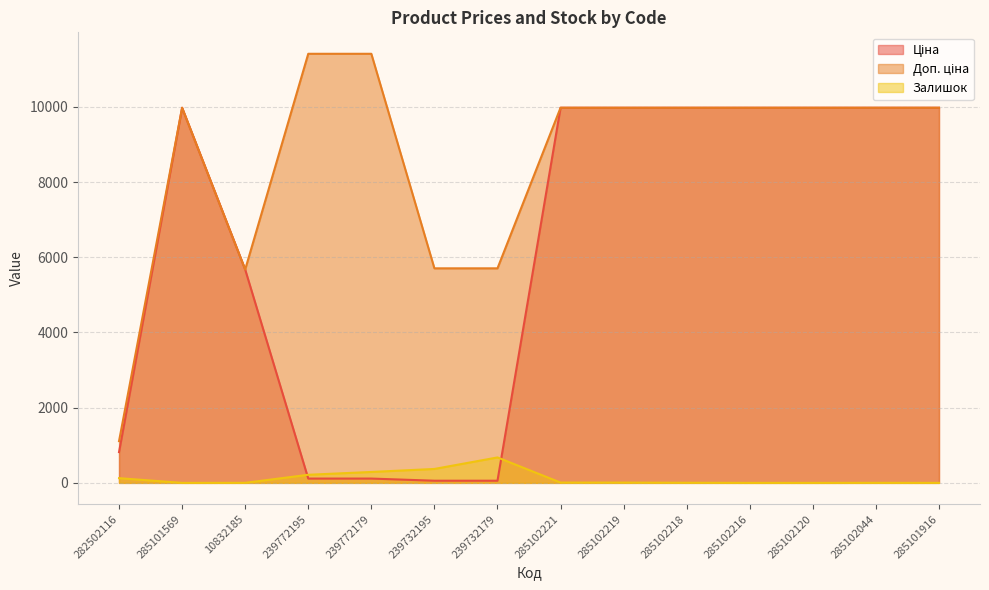

At 285102120, list the series in order from smallest to largest.

Залишок, Ціна, Доп. ціна